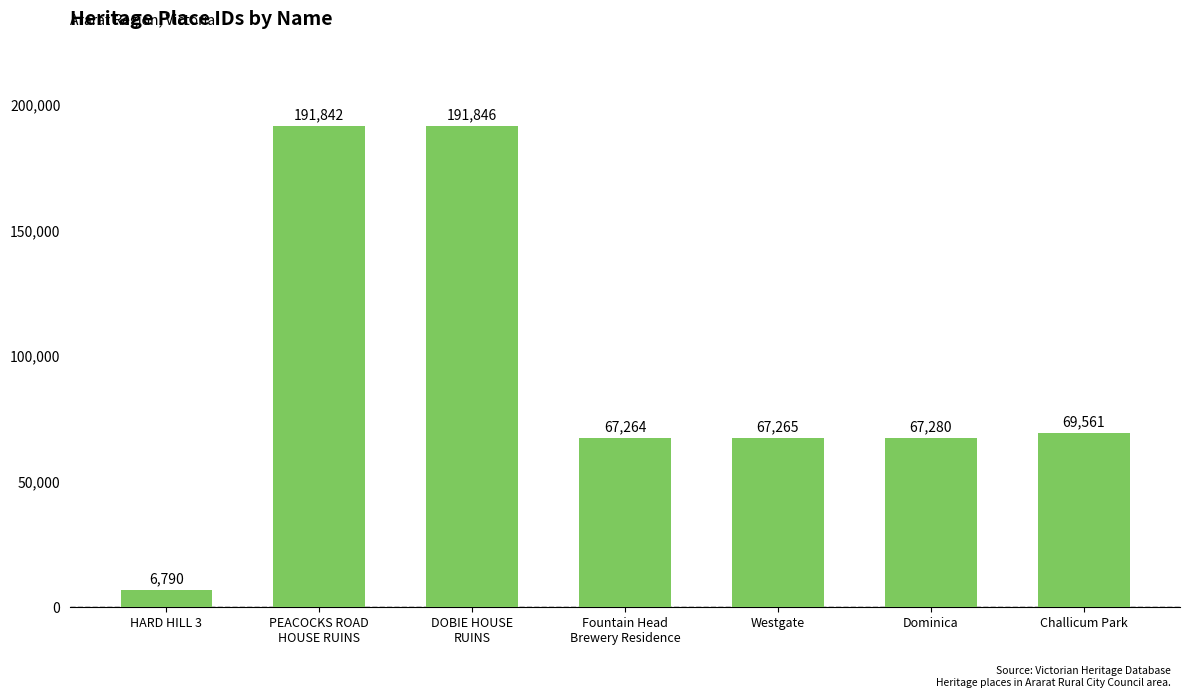

The chart shows a value of 112423 at Westgate. True or false?

False